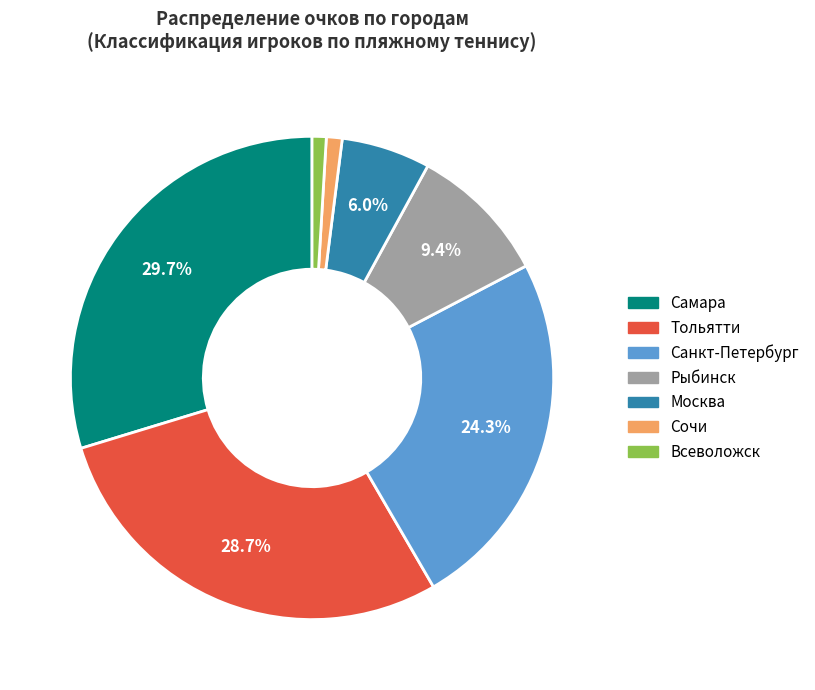

What percentage is the Тольятти slice, to the nearest percent?

29%